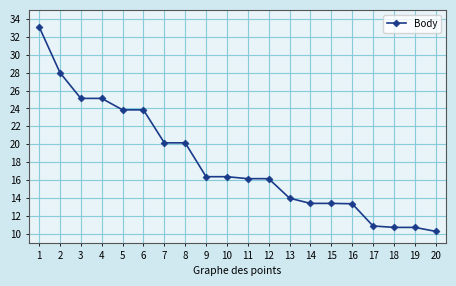

Reading left to right, list all the values displayed in this chart.

1=3312	2=2800	3=2512	4=2512	5=2384	6=2384	7=2016	8=2016	9=1638	10=1638	11=1616	12=1616	13=1398	14=1340	15=1340	16=1336	17=1088	18=1072	19=1072	20=1028